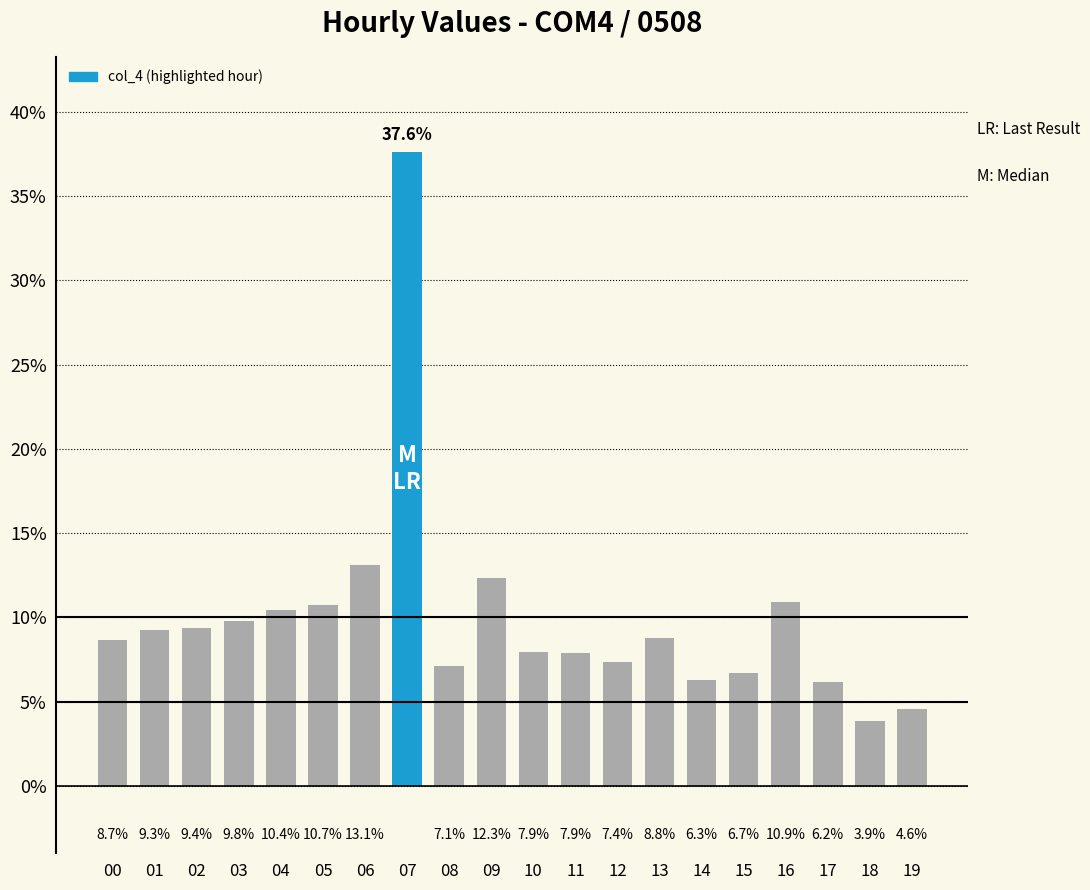

Does the chart contain any negative values?

No